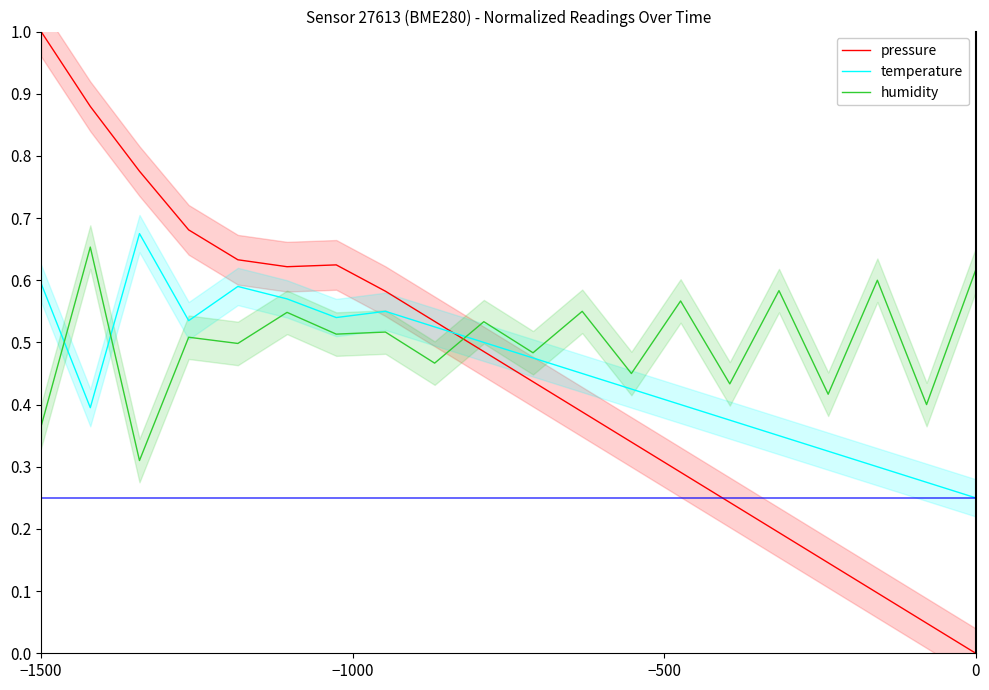

How many positive values does the pressure series have?

19